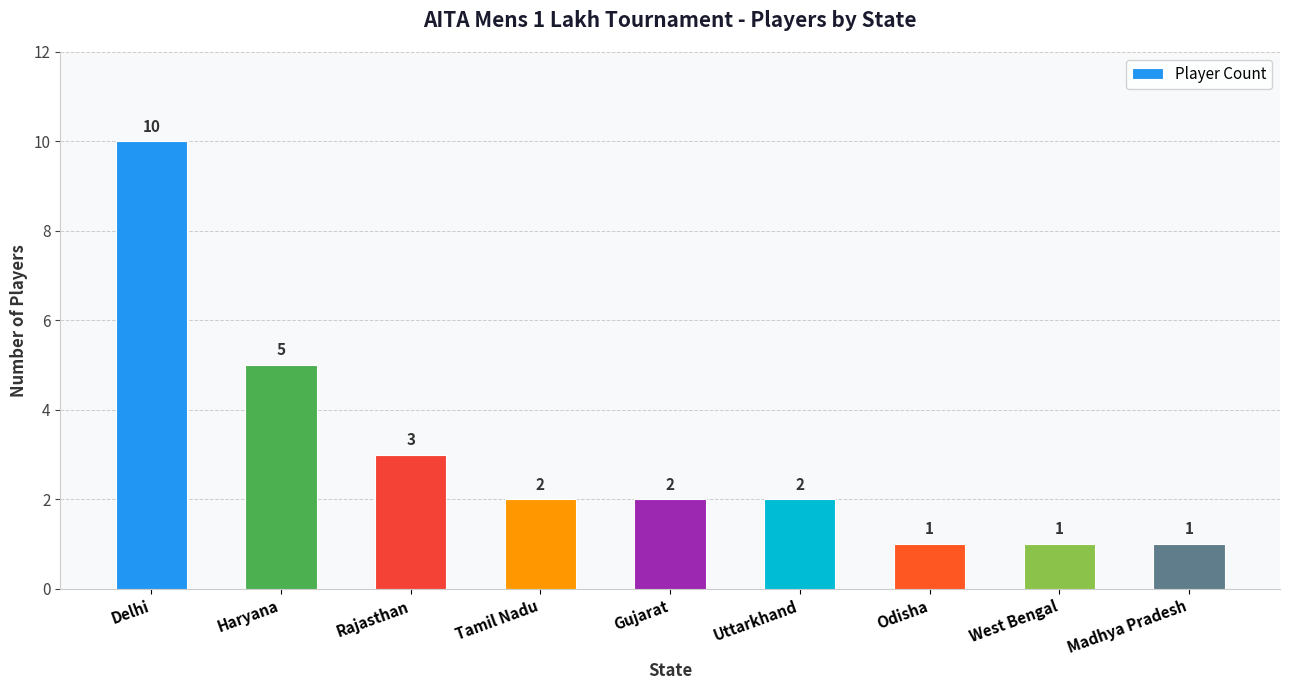

The value at Madhya Pradesh is 1. True or false?

True